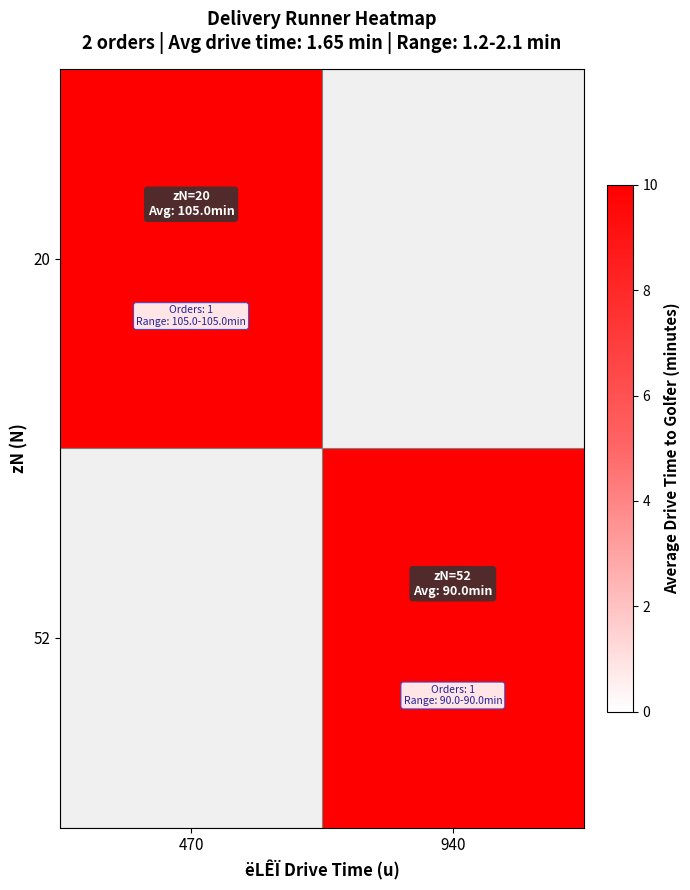

The 52 series shows 41.7 at 940. True or false?

False